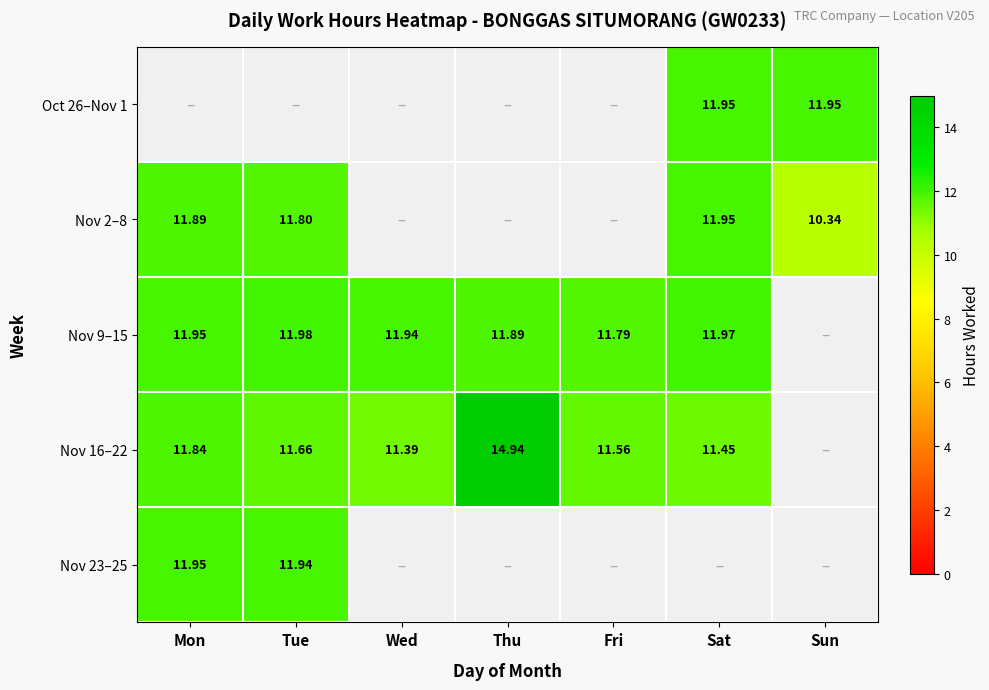

Is the value of Nov 9–15 at Mon greater than the value of Nov 2–8 at Tue?

Yes